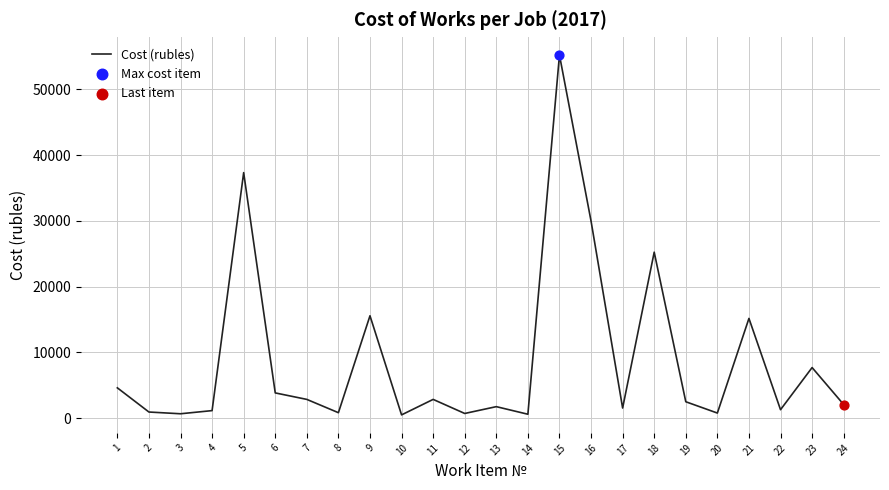

What is the greatest value displayed?

55230